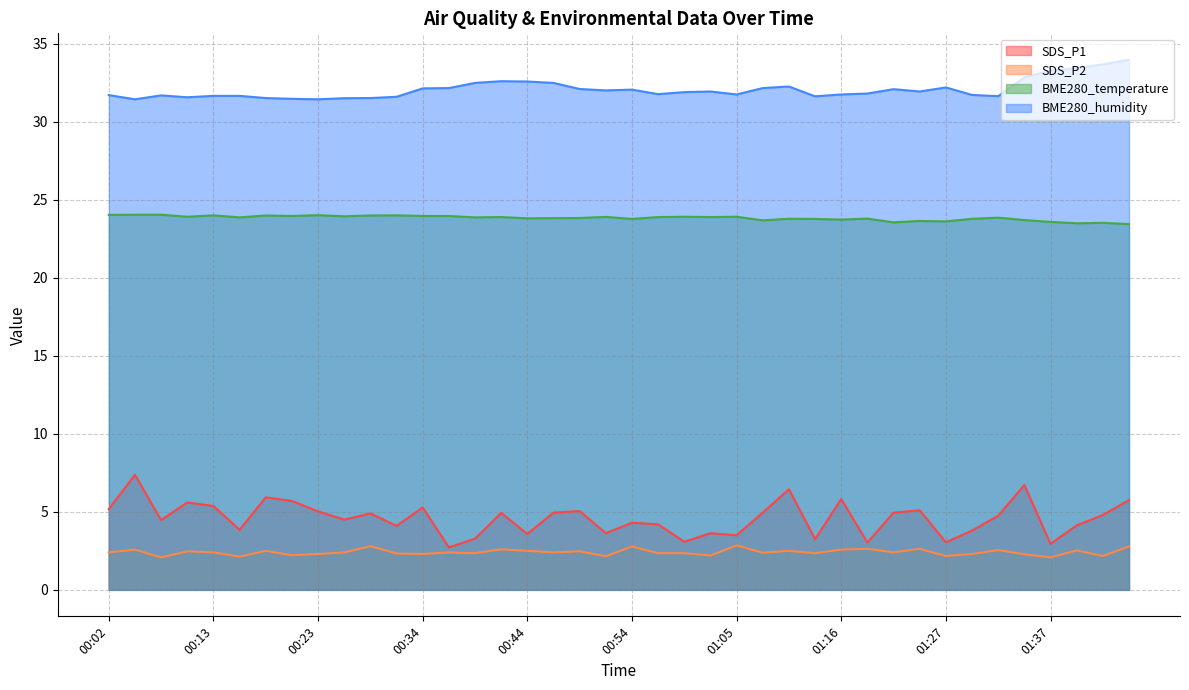

What is the label of the 12th point from the left?

00:31